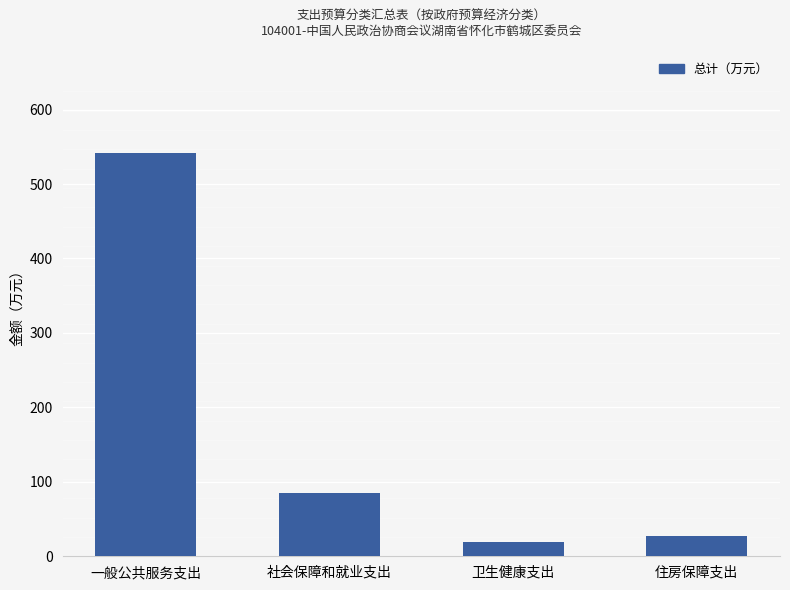

The chart shows a value of 209.0 at 一般公共服务支出. True or false?

False